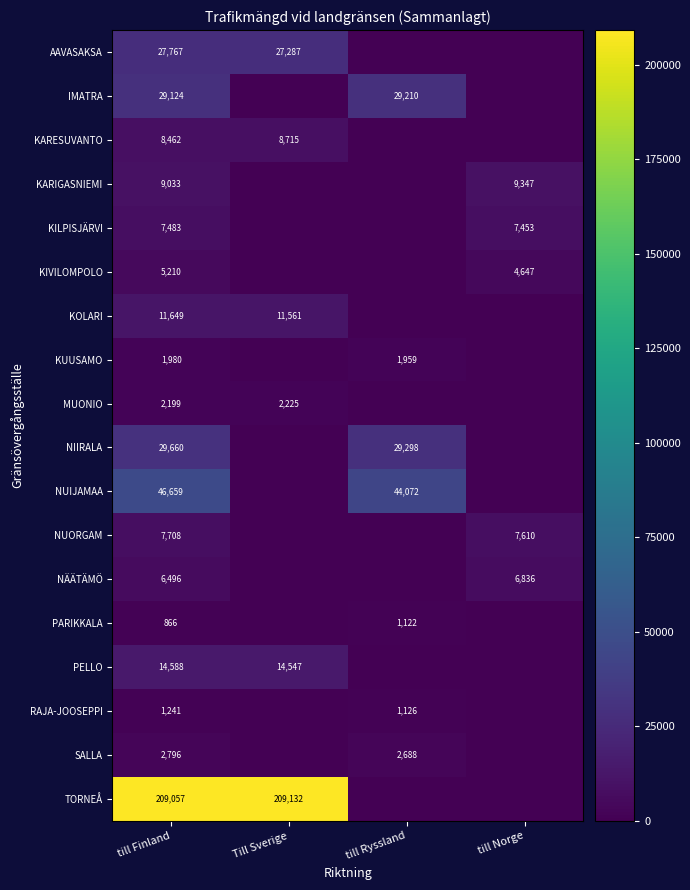

Is the value of NÄÄTÄMÖ at till Finland greater than the value of KILPISJÄRVI at till Norge?

No